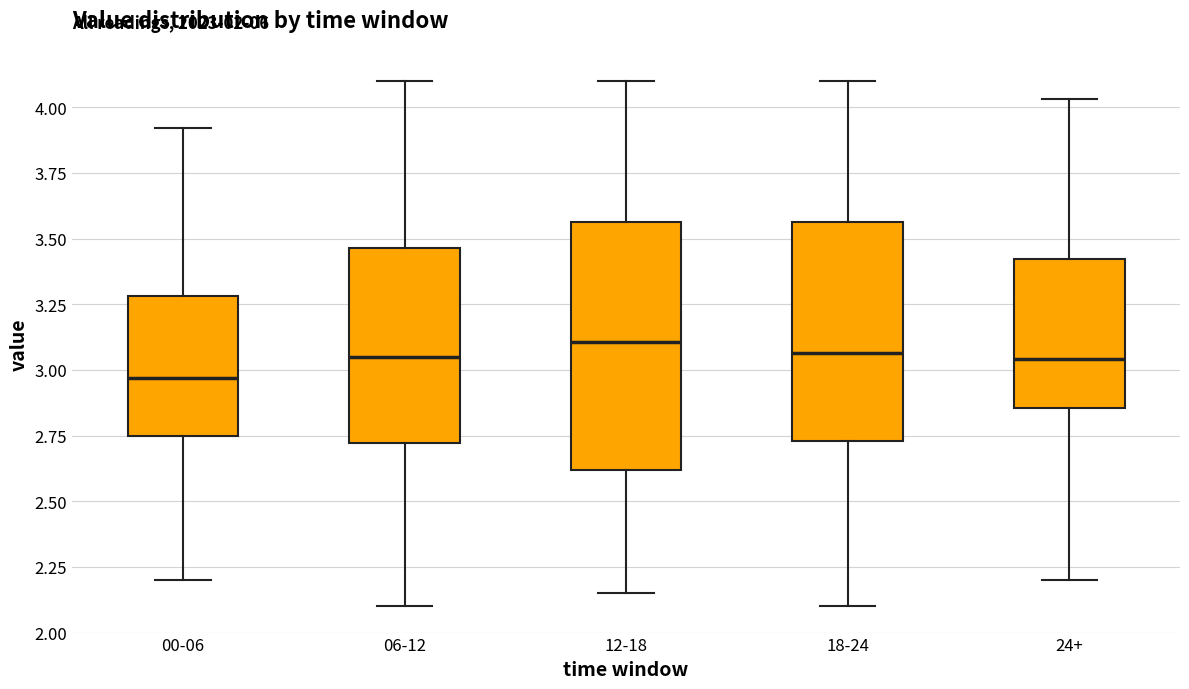

Where does the median line of the box for 18-24 sit on the y-axis? The values are not printed on the chart, so give them approximately, as read against the axis.

3.05